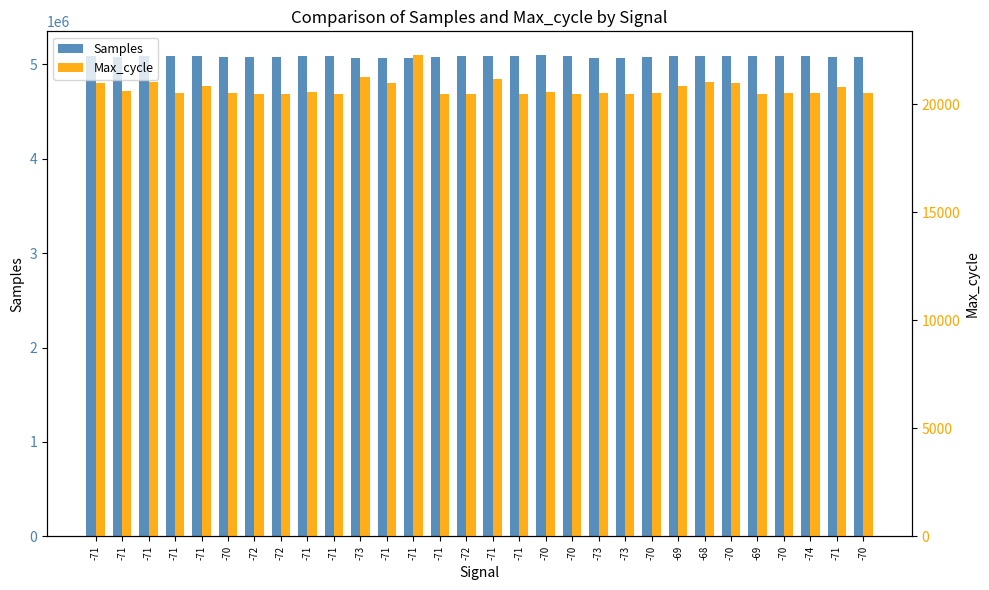

Reading right to left, transcribe all the data shown in this chart.

Samples: 5073263	5079724	5092859	5093870	5090469	5091701	5090677	5092694	5080189	5071850	5068863	5083582	5095177	5084543	5089127	5089949	5079364	5067161	5065589	5070195	5085111	5084339	5081369	5082315	5079521	5086021	5085420	5084917	5083069	5083593
Max_cycle: 20534	20815	20536	20542	20456	20963	21039	20863	20541	20463	20529	20487	20546	20457	21190	20497	20461	22262	20979	21245	20457	20553	20462	20463	20498	20866	20509	21023	20614	20972